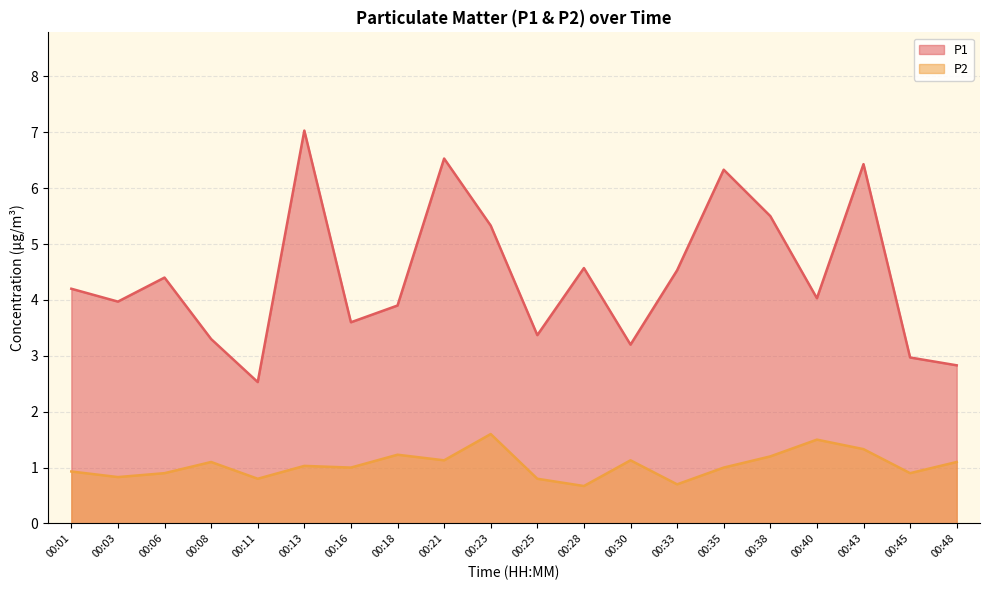

True or false: P2 and P1 cross at least once.

False